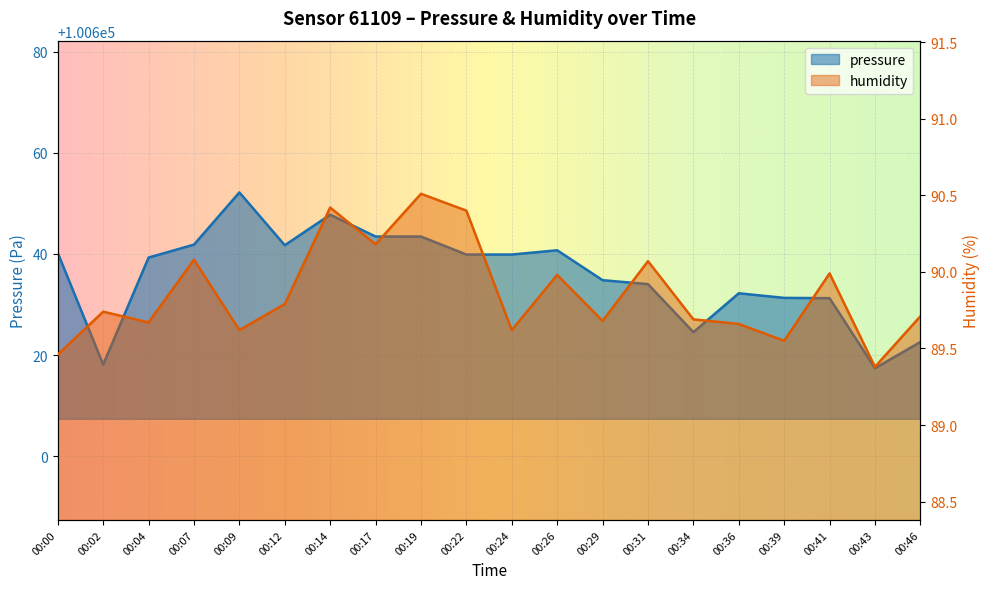

True or false: humidity and pressure intersect in this chart.

False